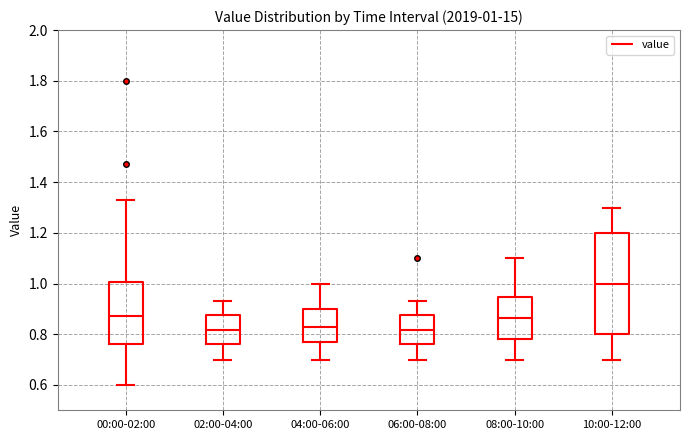

Comparing the boxes themselves (not the whiskers), which one is the tallest?

10:00-12:00